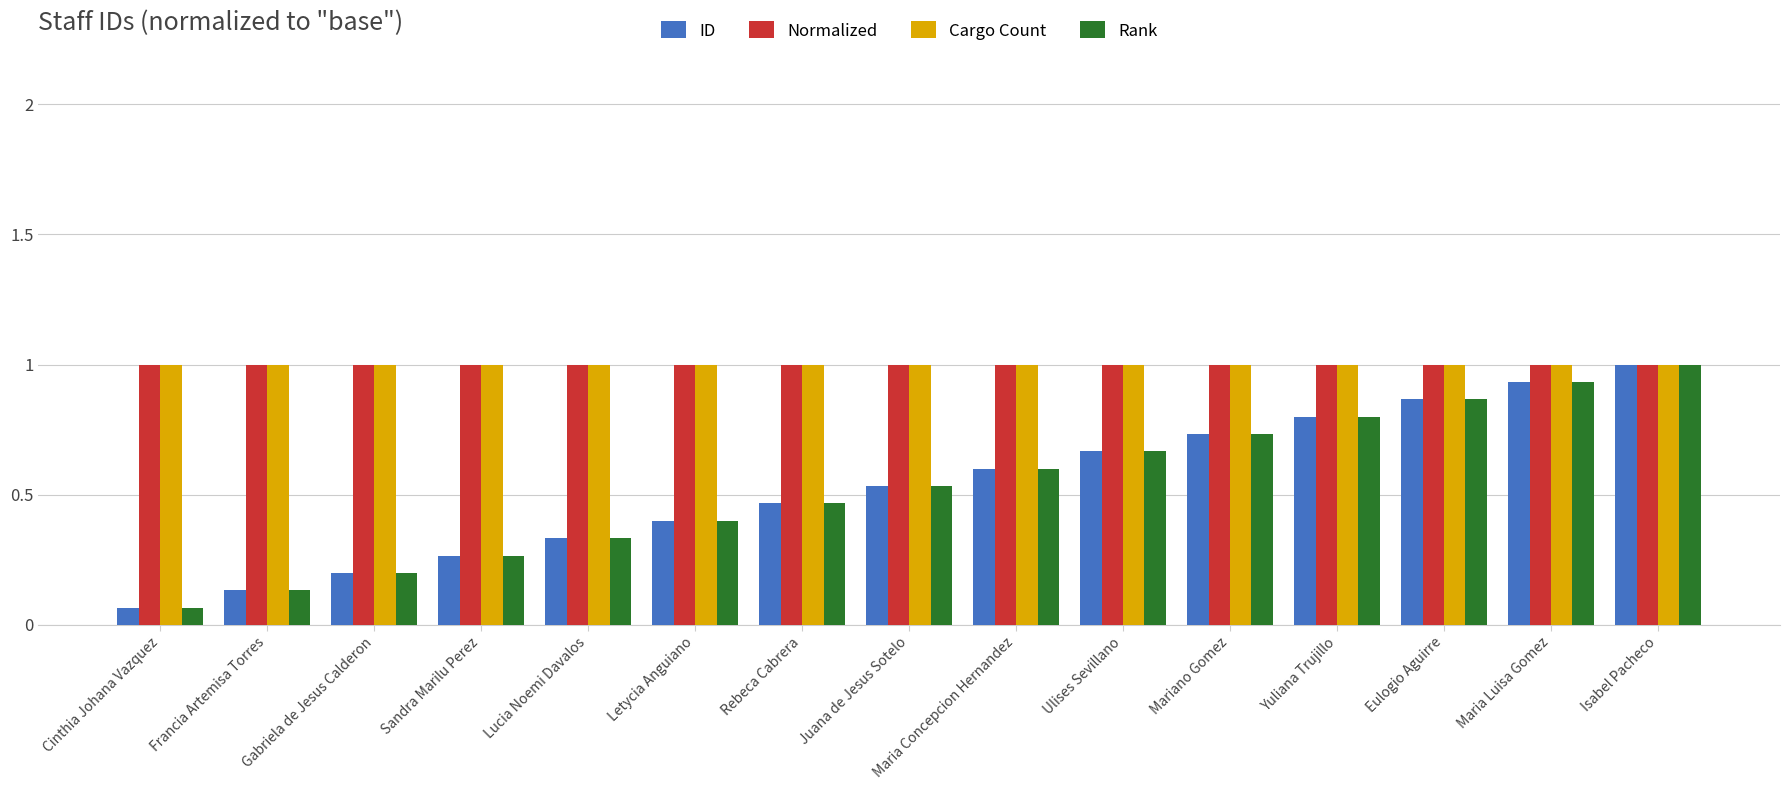

Which category has the highest value in the Rank series?

Isabel Pacheco